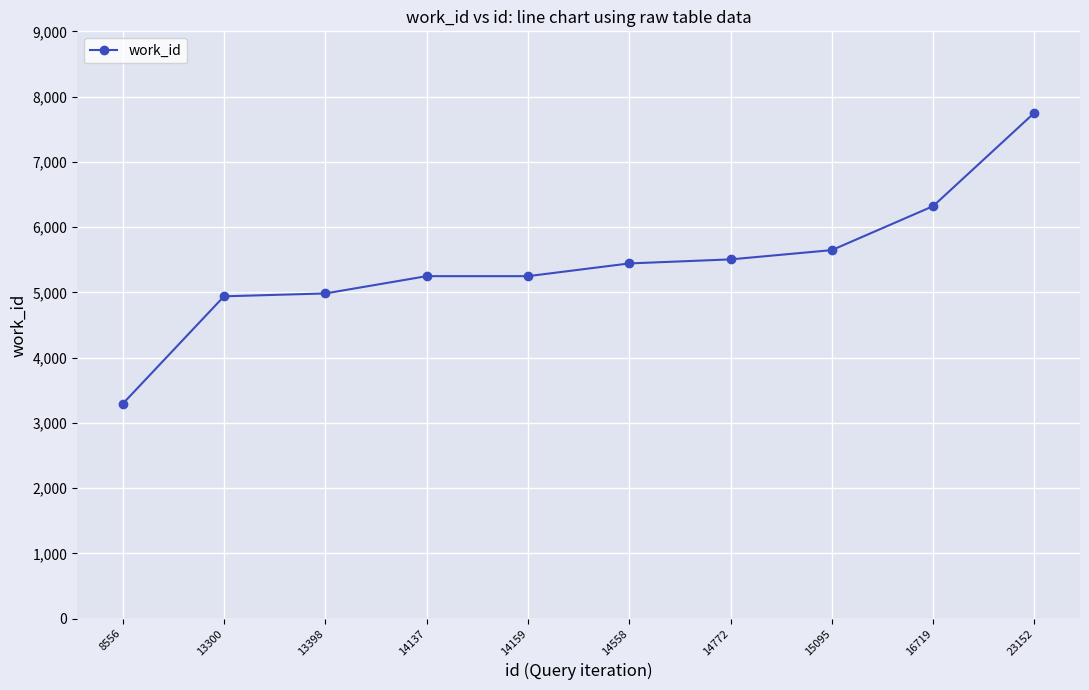

How many data points does each series have?

10